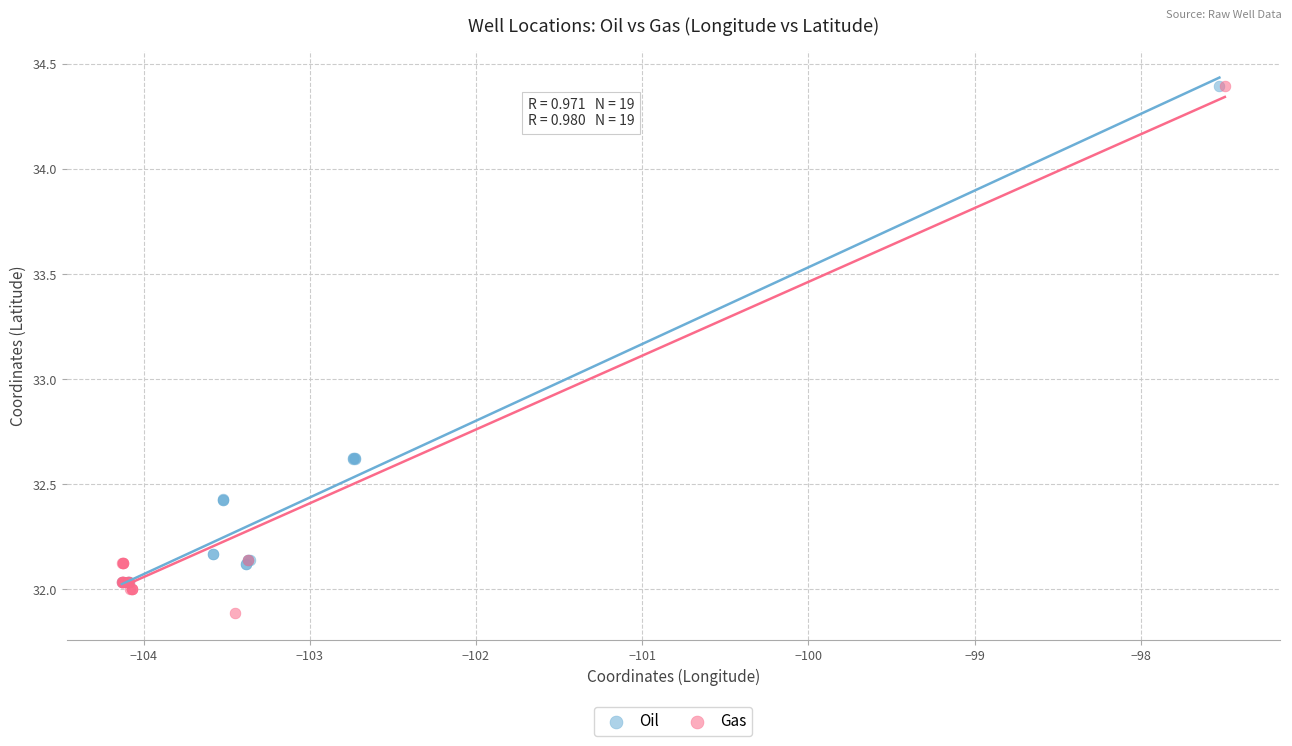

Which series has the widest spread of Y values?

Gas